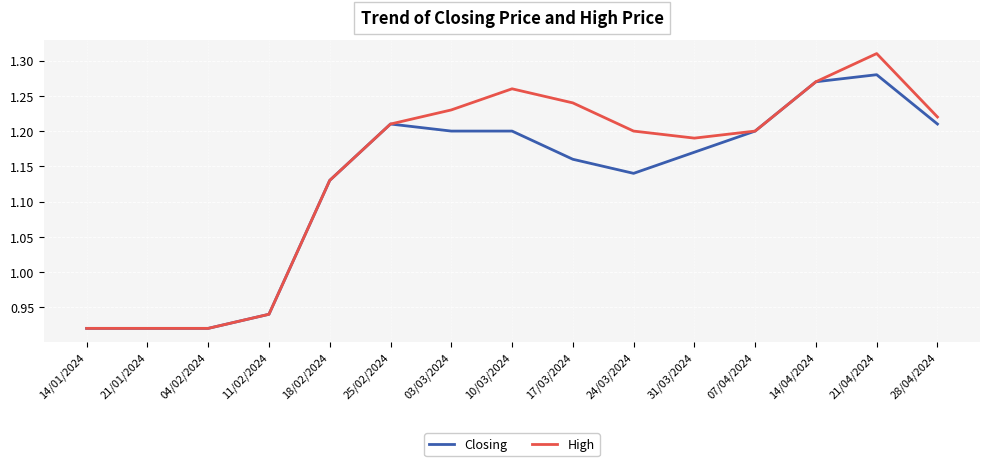

Which category has the highest value in the Closing series?

21/04/2024